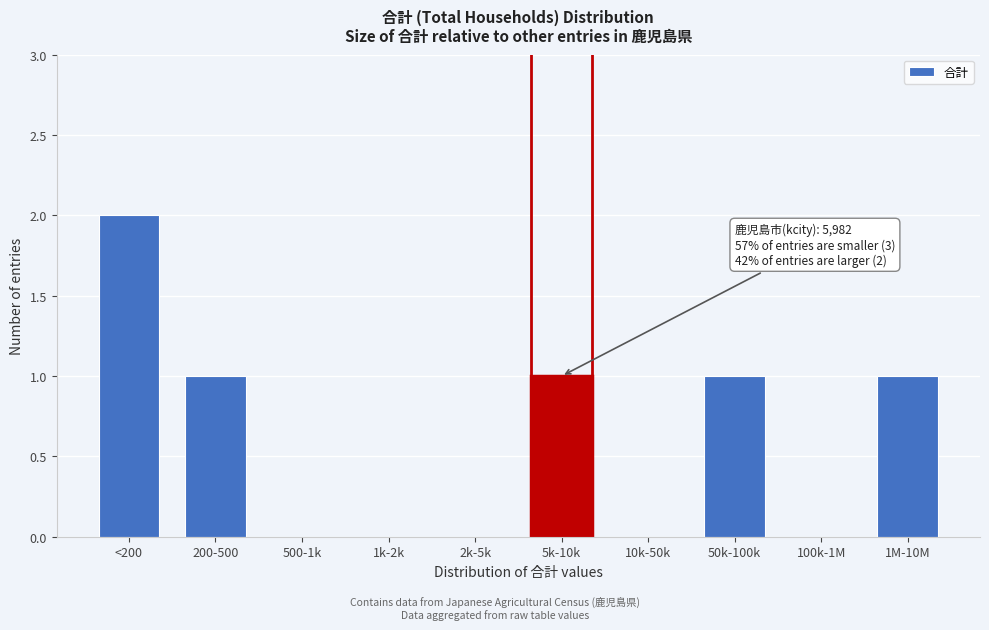

Reading right to left, list all the values displayed in this chart.

1M-10M=1	100k-1M=0	50k-100k=1	10k-50k=0	5k-10k=1	2k-5k=0	1k-2k=0	500-1k=0	200-500=1	<200=2